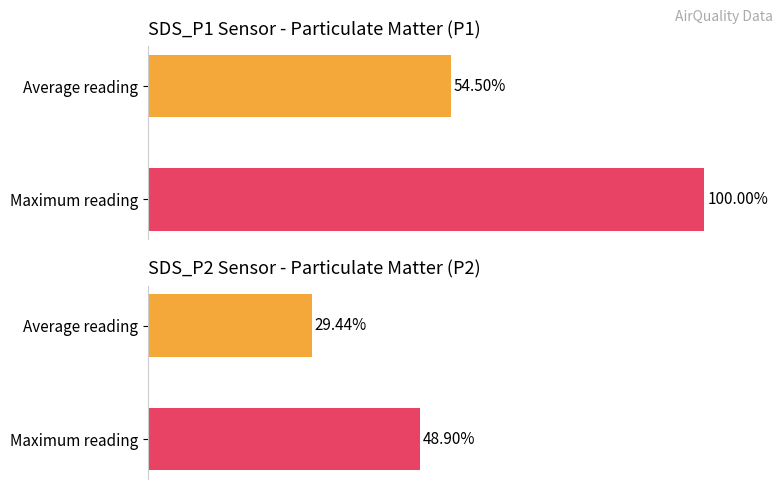

Which has a higher value, Average reading or Maximum reading?

Maximum reading